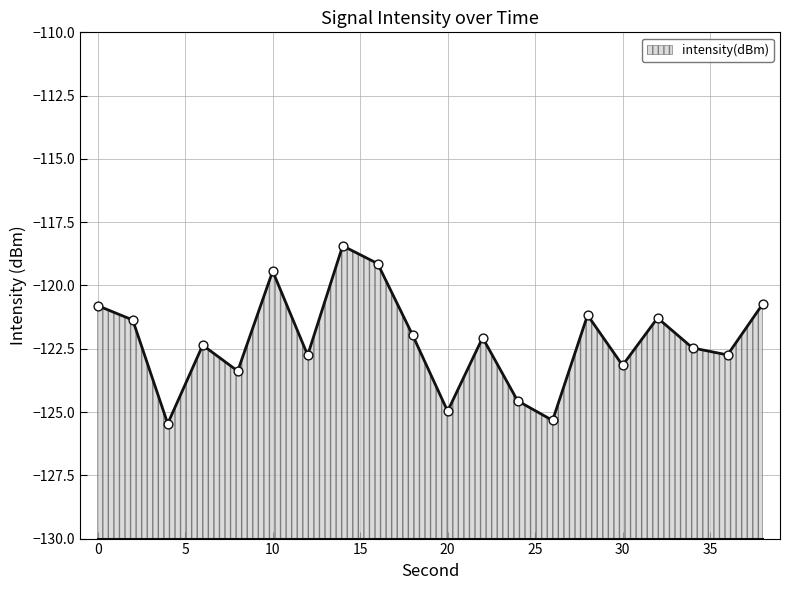

Which has a higher value, 6 or 32?

32